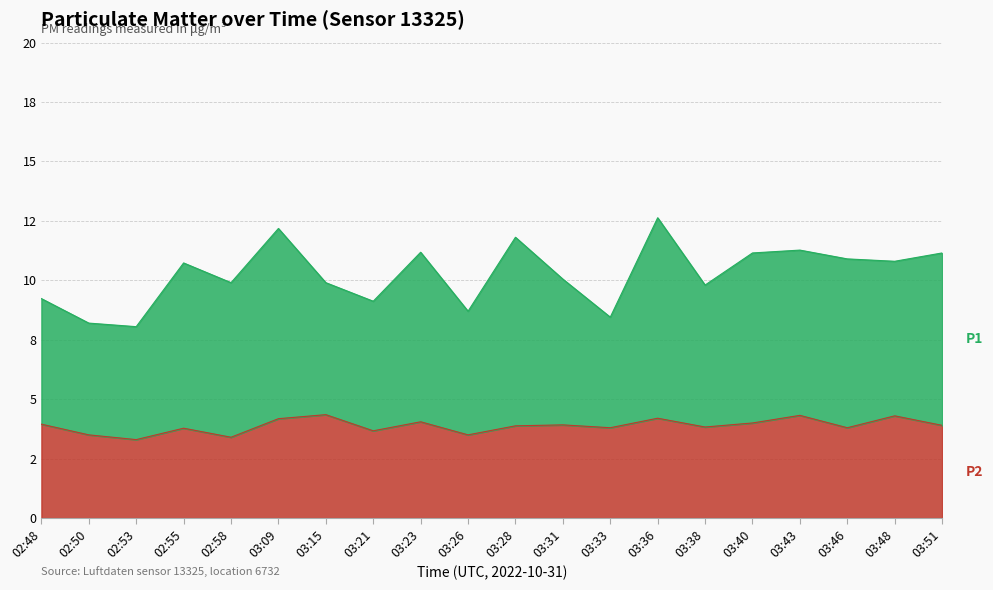

Where does the P1 series first go above 10?

02:55